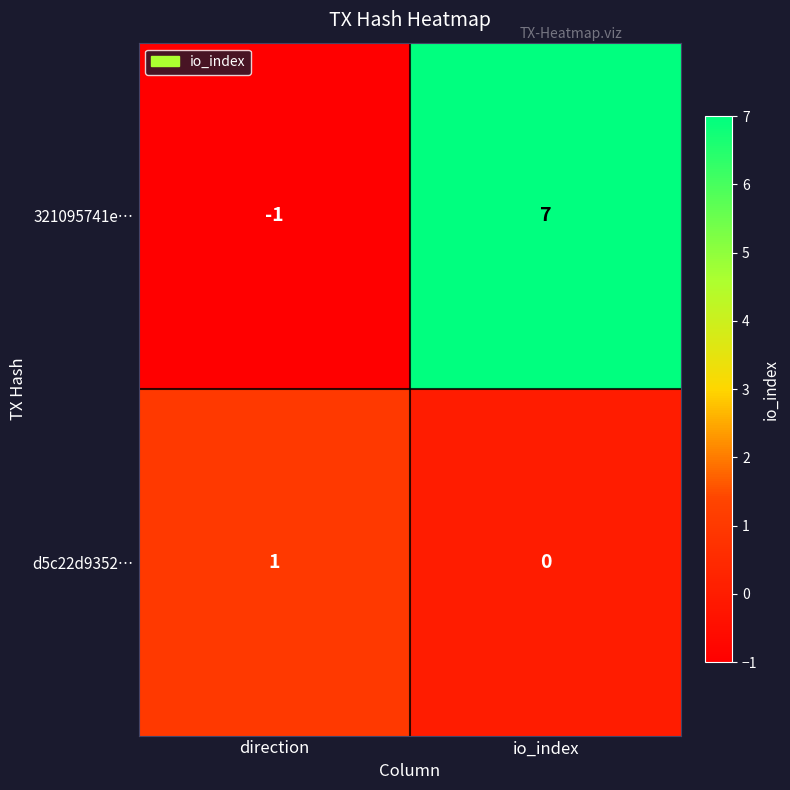

What is the sum of all 321095741e… values?

6